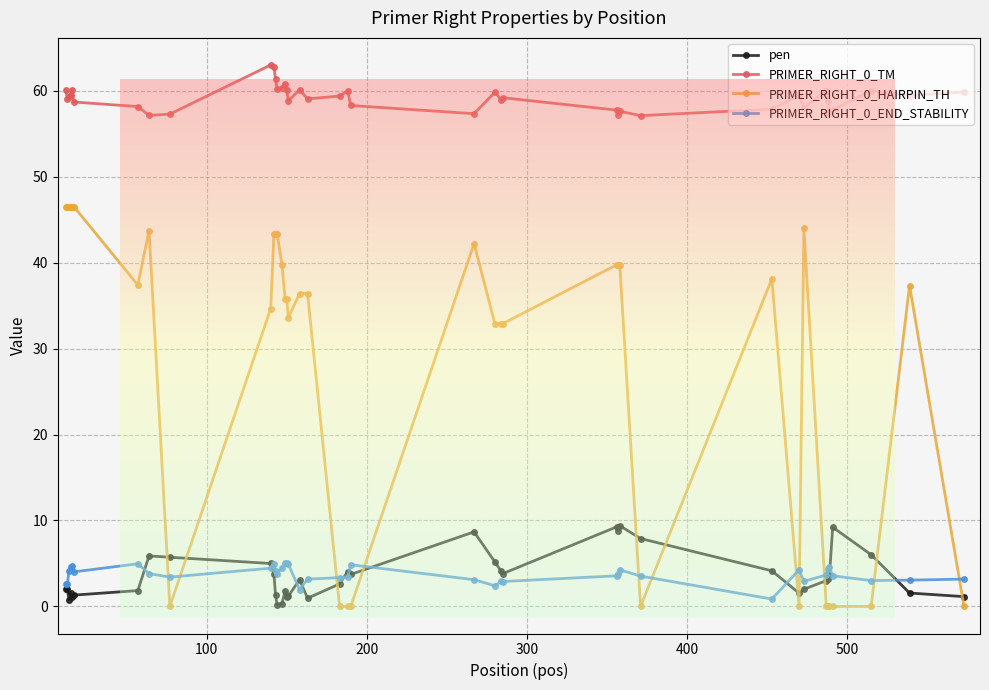

Does the chart have visible grid lines?

Yes